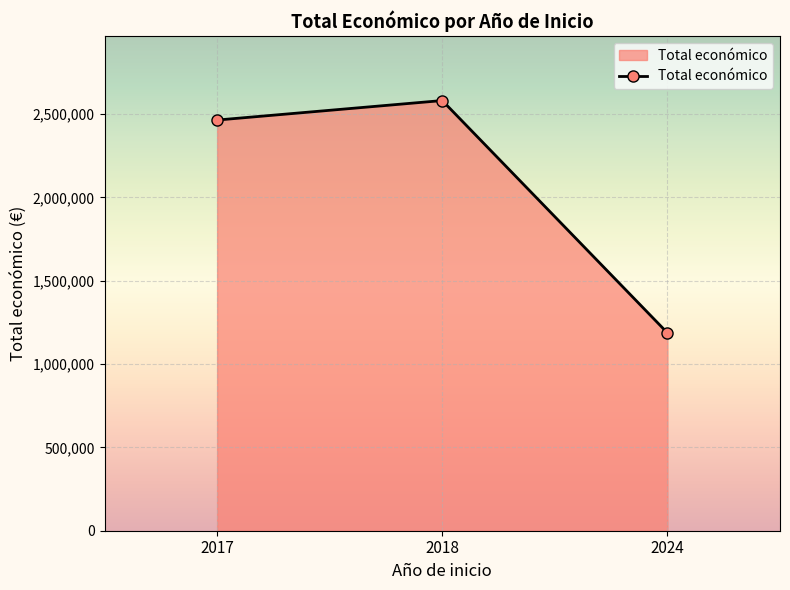

How many lines are shown in the chart?

1